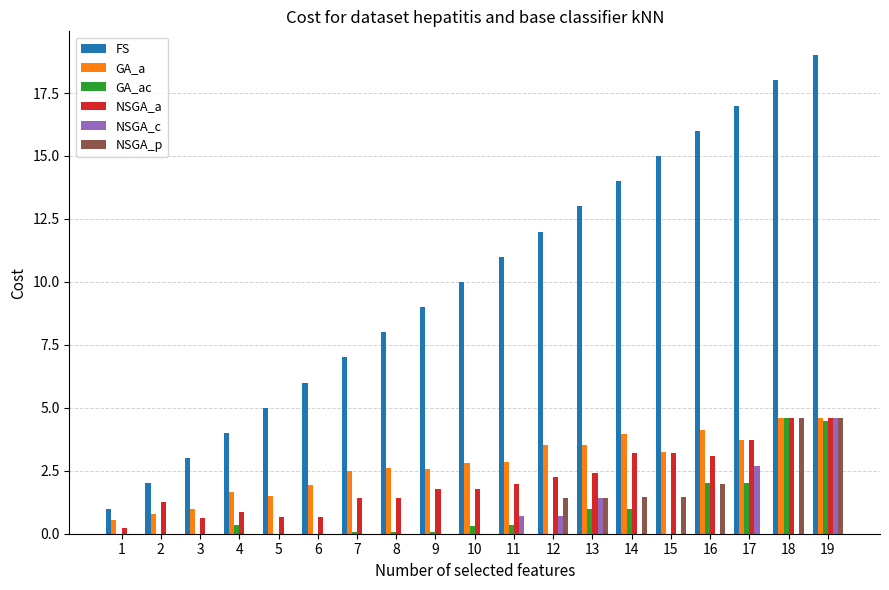

What is the average value of the GA_a series?

2.7